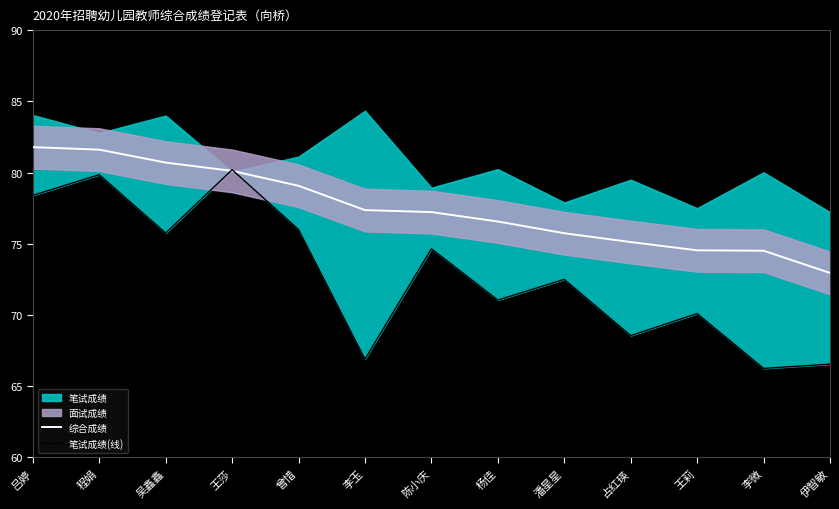

Is it true that 综合成绩 equals 77.4 at 李玉?

True